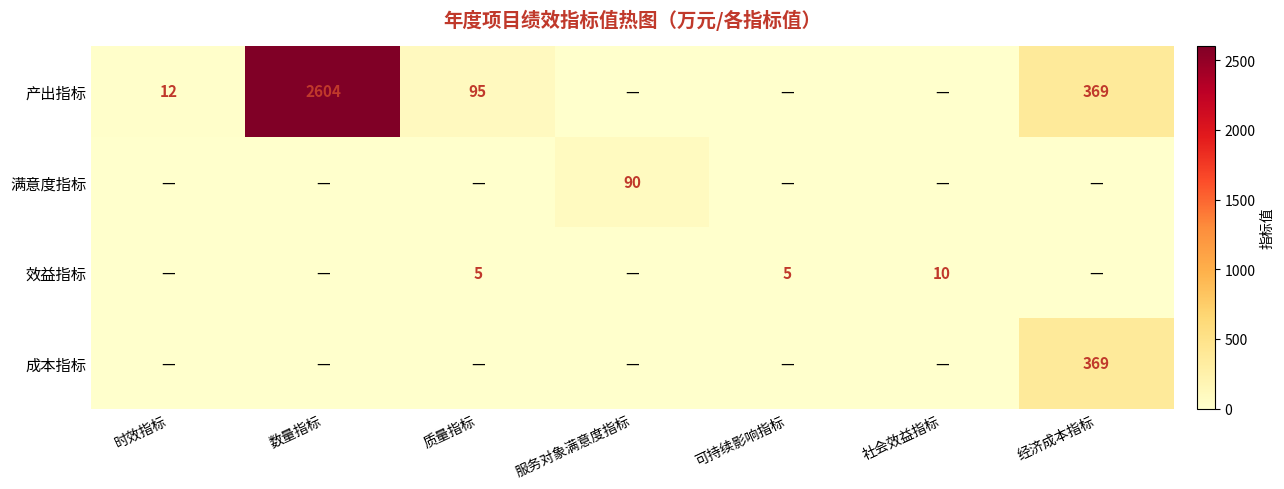

What is the total value across all series at 经济成本指标?

738